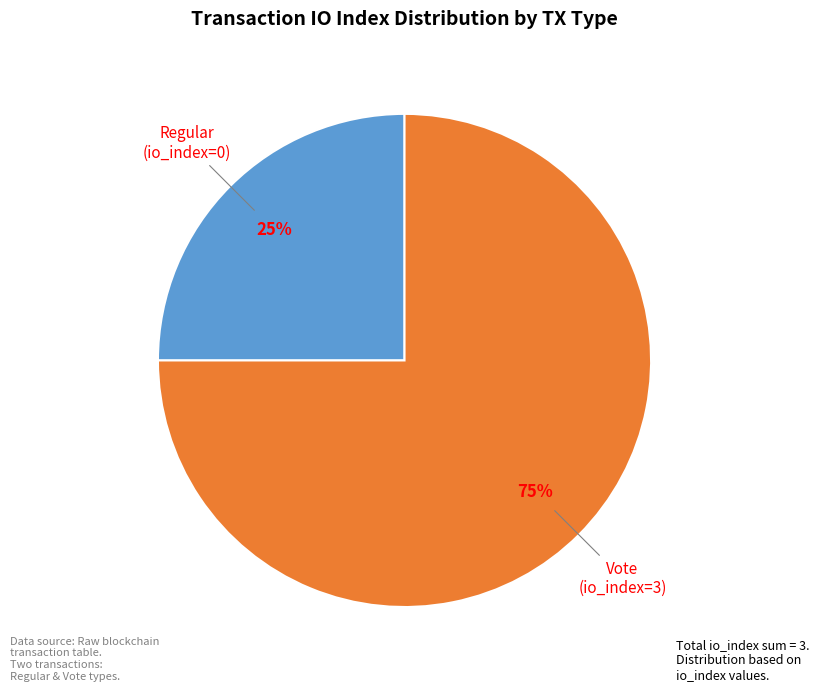

Is there any slice that represents more than half of the pie?

Yes